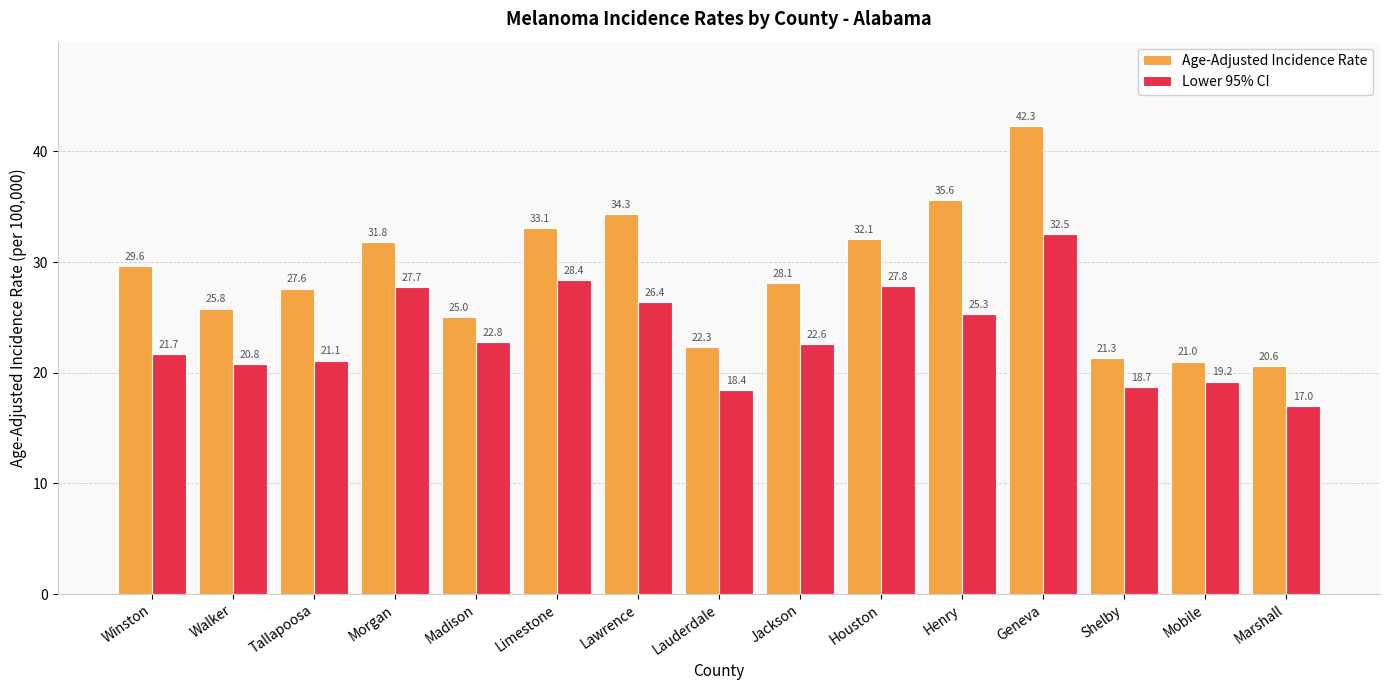

Reading right to left, extract all data points from this chart.

Age-Adjusted Incidence Rate: 20.6	21.0	21.3	42.3	35.6	32.1	28.1	22.3	34.3	33.1	25.0	31.8	27.6	25.8	29.6
Lower 95% CI: 17.0	19.2	18.7	32.5	25.3	27.8	22.6	18.4	26.4	28.4	22.8	27.7	21.1	20.8	21.7